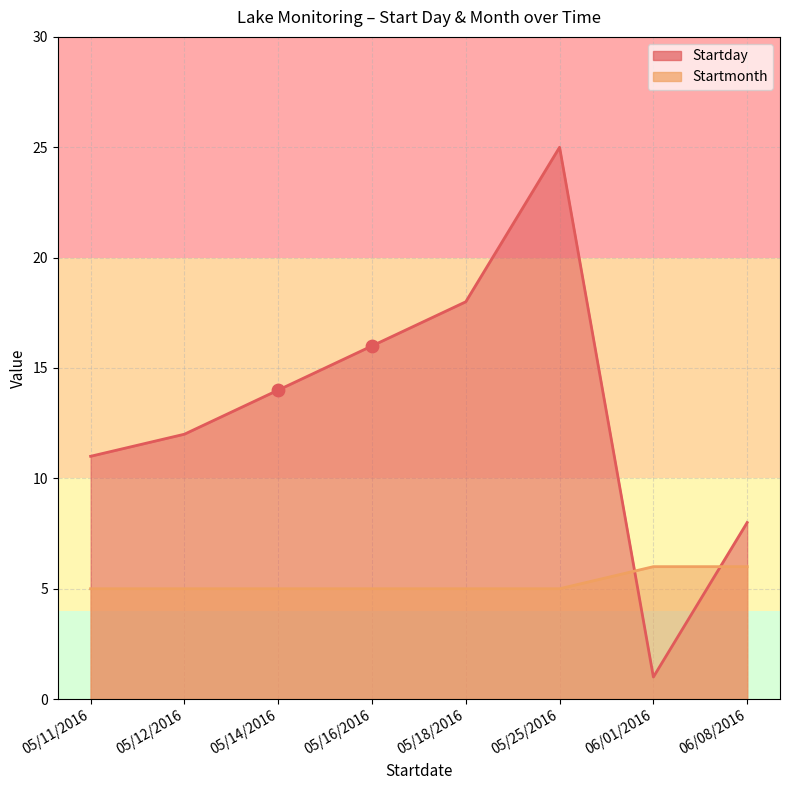

Is the value of Startday at 05/18/2016 greater than the value of Startmonth at 05/16/2016?

Yes